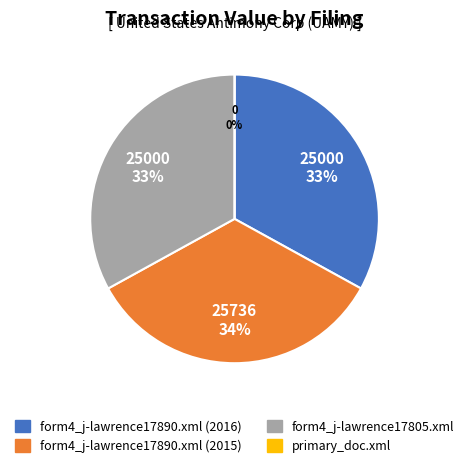

What is the change in value from form4_j-lawrence17890.xml (2015) to form4_j-lawrence17805.xml?

-736